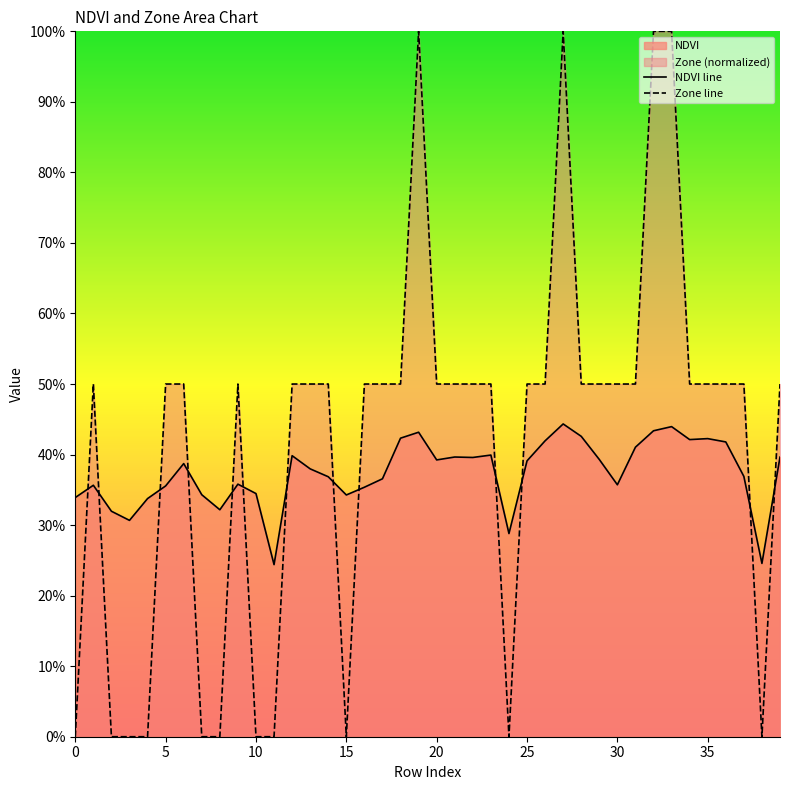

At which label is NDVI line closest to 0?

11